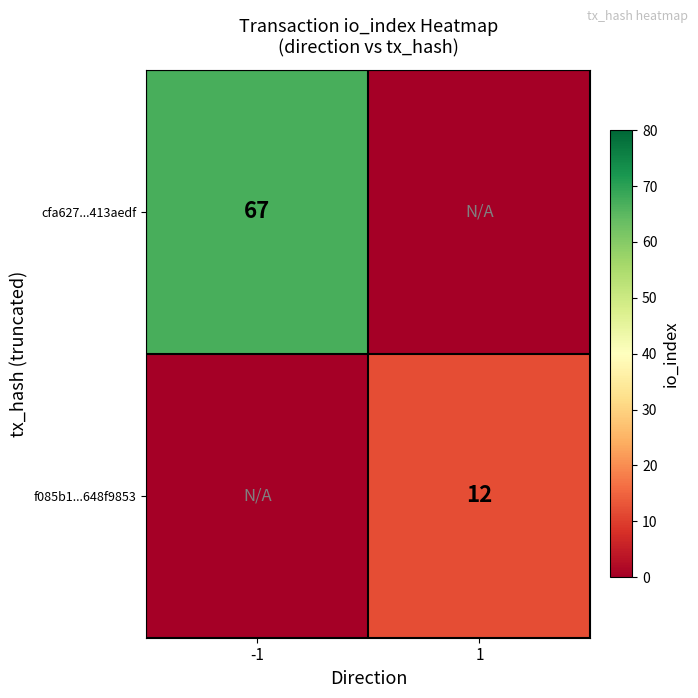

The value of cfa627...413aedf at -1 is 67. True or false?

True